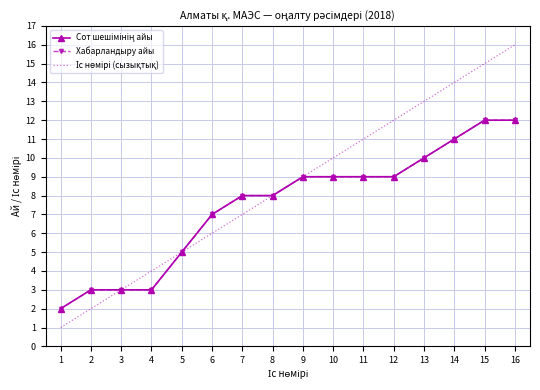

What is the highest value of the Сот шешімінің айы series?

12